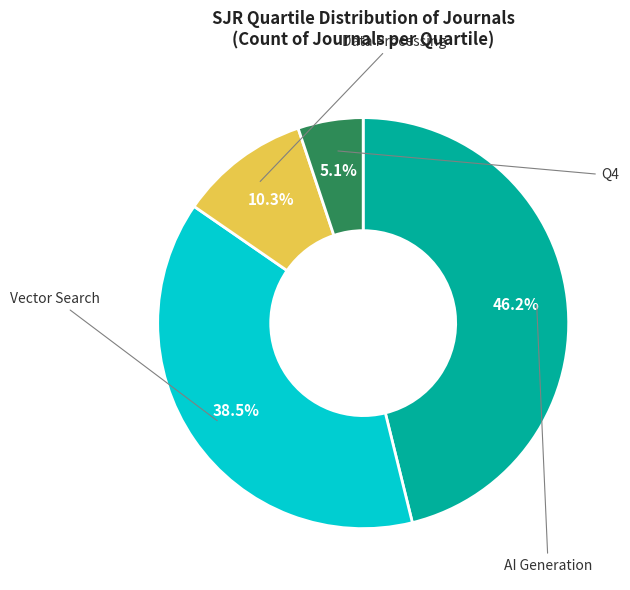

Does any single category account for the majority?

No